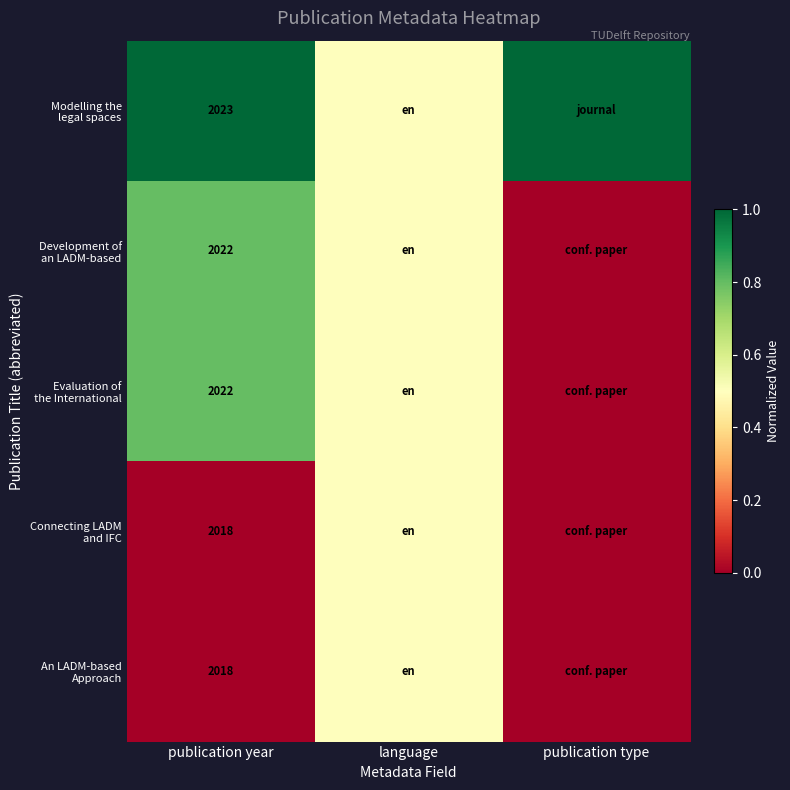

True or false: Development of an LADM-based has a value of 0.4 at publication type.

False